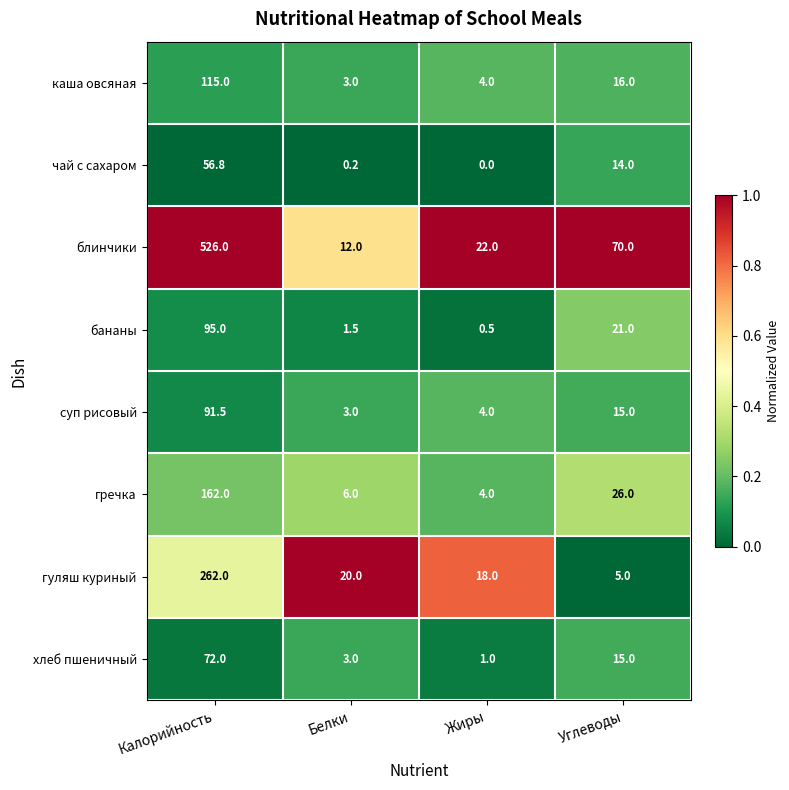

At how many categories does at least one series exceed 0?

4